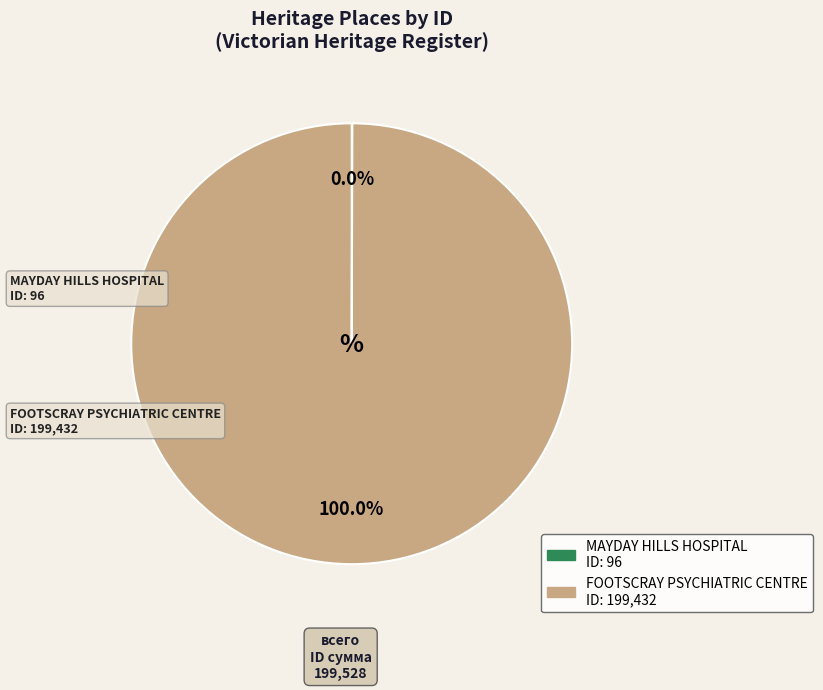

Does any single category account for the majority?

Yes